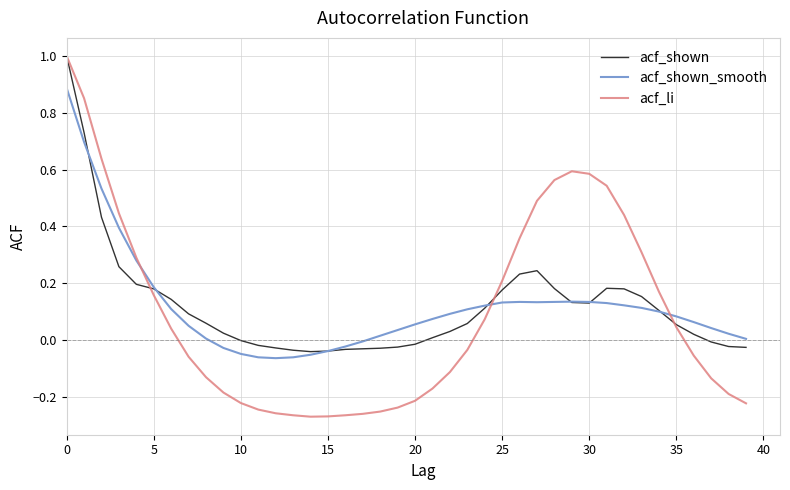

Which series has the widest spread of values?

acf_li